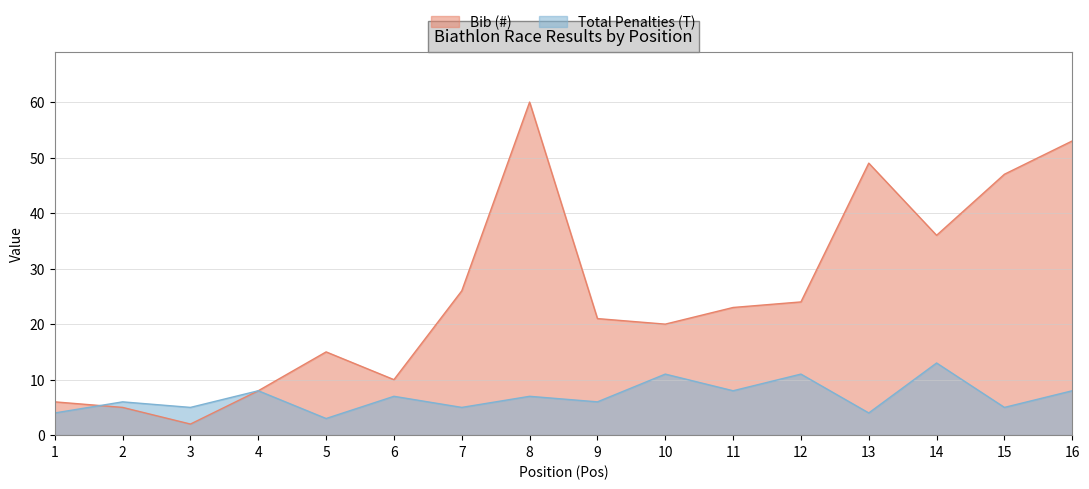

At how many categories does at least one series exceed 31?

5